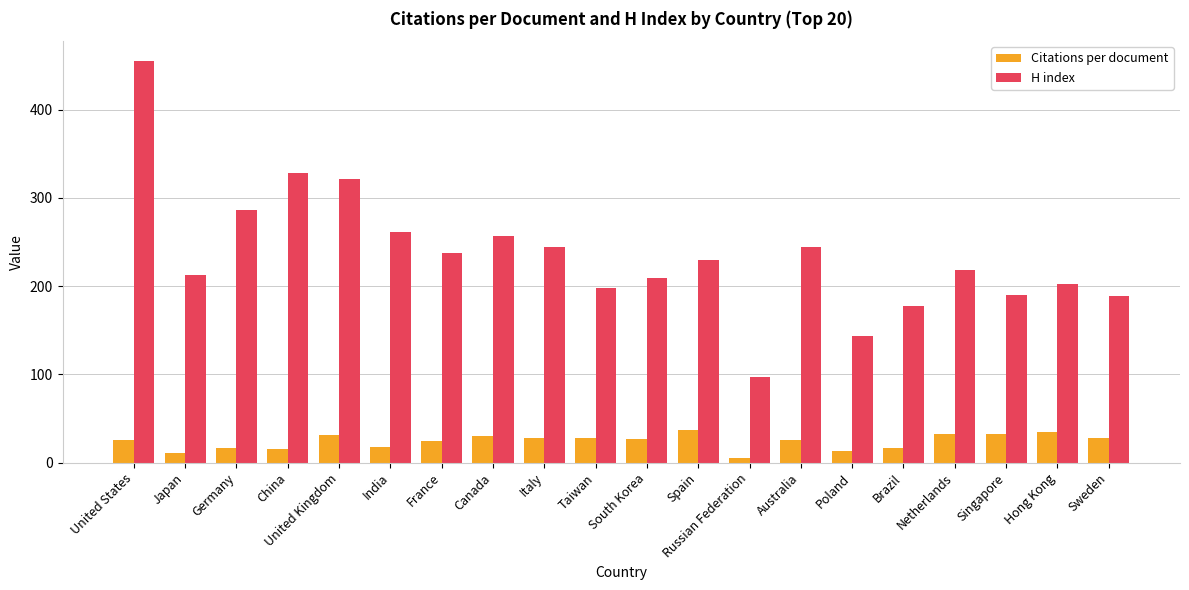

At Sweden, list the series in order from largest to smallest.

H index, Citations per document